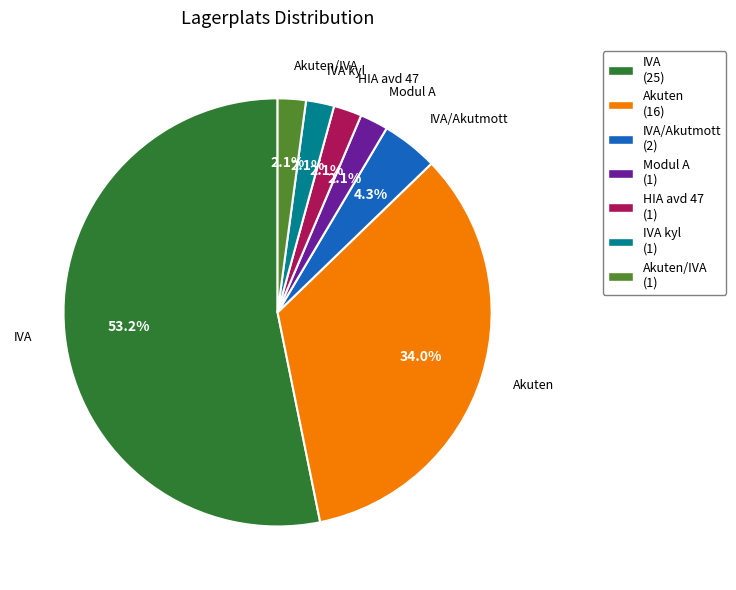

Which category has the biggest portion of the pie?

IVA